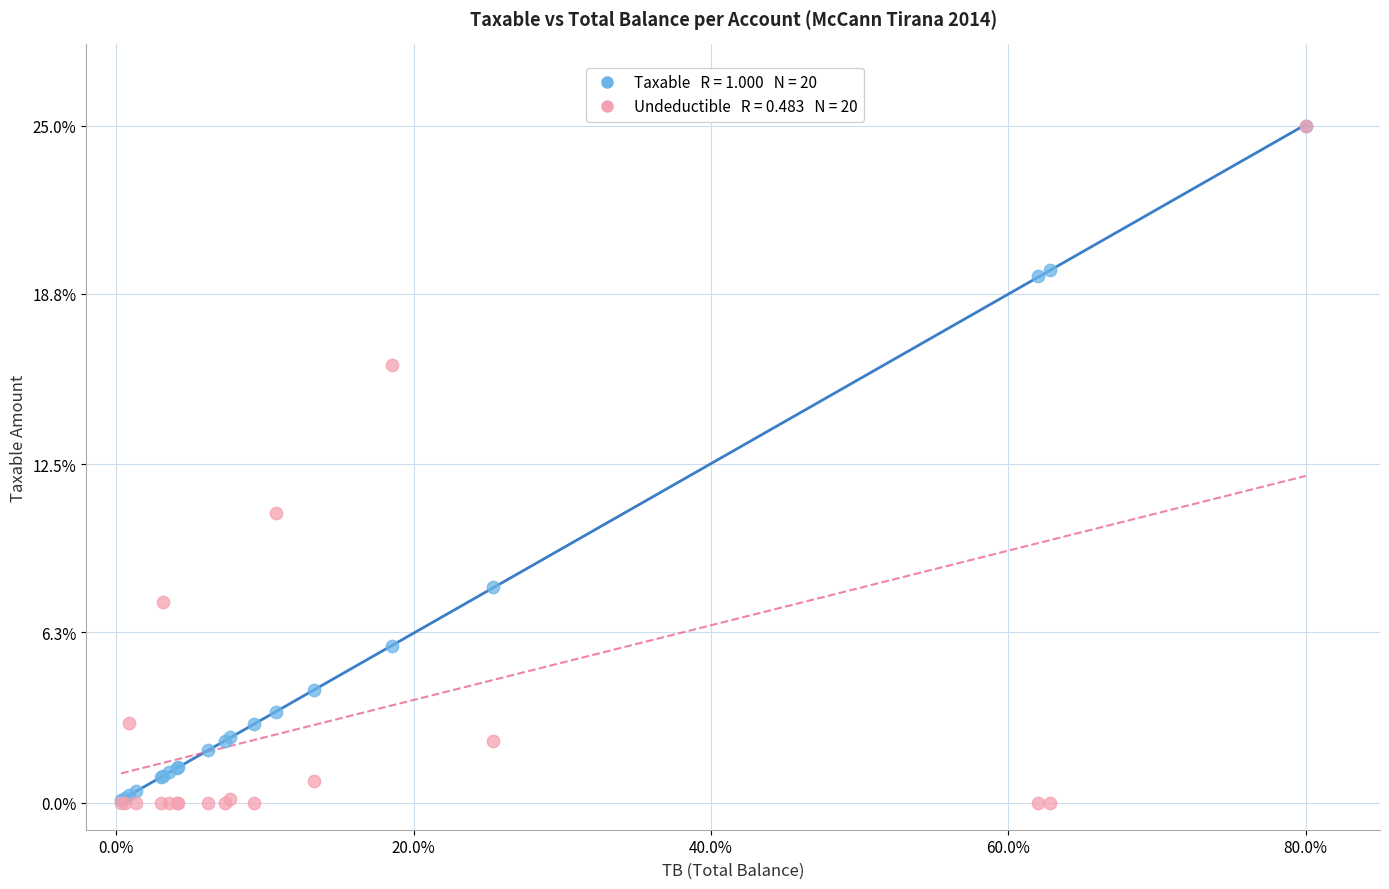

Across all series, what Y value is closest to 12?

10.7